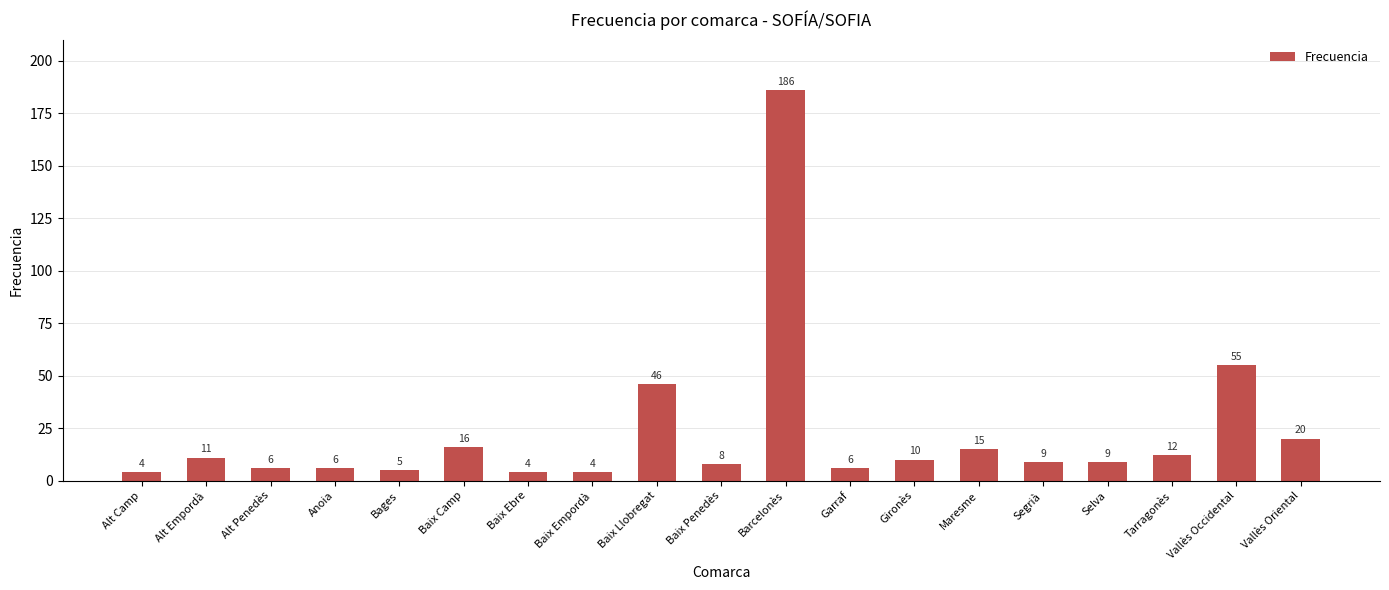

What is the difference between the maximum and minimum values?

182